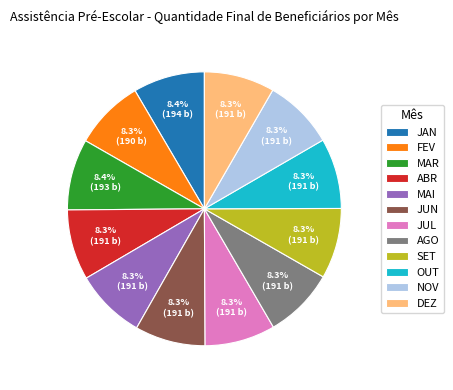

Does MAR represent more than half of the total?

No